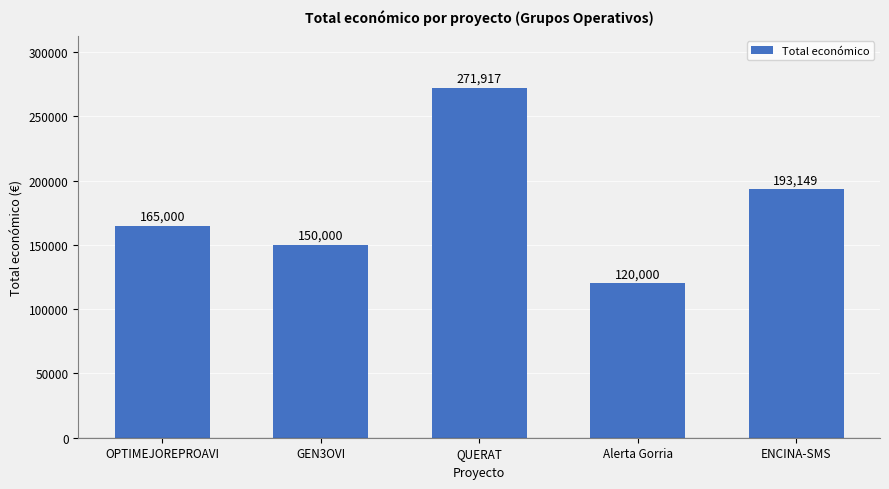

Reading left to right, extract all data points from this chart.

165000	150000	271917	120000	193149